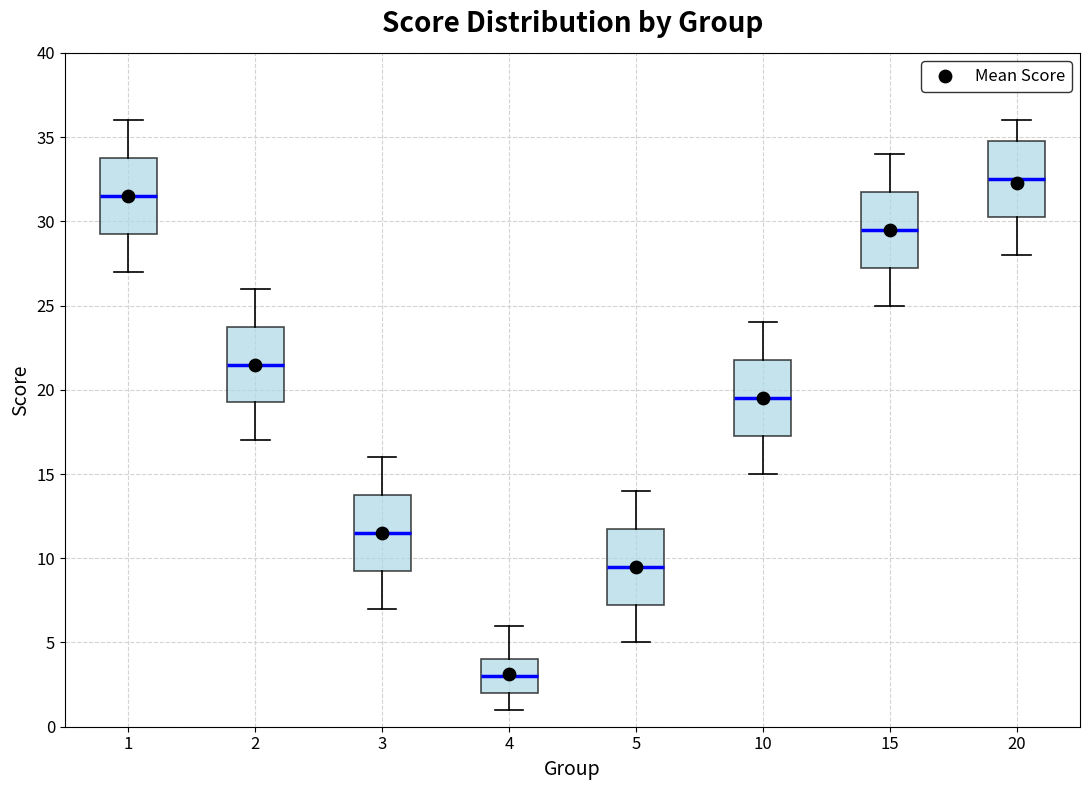

Reading left to right, transcribe this box plot: for each box, give where its median line is, the range the box spans, and where its two whiskers end, as read against the y-axis. The values are not printed on the chart, so give them approximately, as read against the axis.

1: median 31.5, box 29.5 to 34.0, whiskers 27.0 to 36.0
2: median 21.5, box 19.5 to 24.0, whiskers 17.0 to 26.0
3: median 11.5, box 9.5 to 14.0, whiskers 7.0 to 16.0
4: median 3.0, box 2.0 to 4.0, whiskers 1.0 to 6.0
5: median 9.5, box 7.5 to 12.0, whiskers 5.0 to 14.0
10: median 19.5, box 17.5 to 22.0, whiskers 15.0 to 24.0
15: median 29.5, box 27.5 to 32.0, whiskers 25.0 to 34.0
20: median 32.5, box 30.5 to 35.0, whiskers 28.0 to 36.0